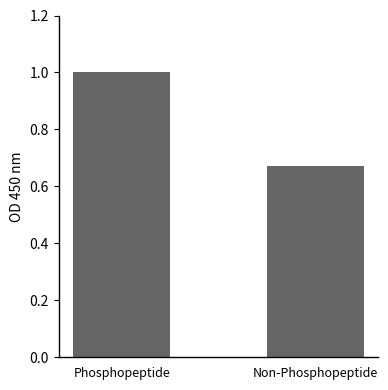

How many series are shown in this chart?

1